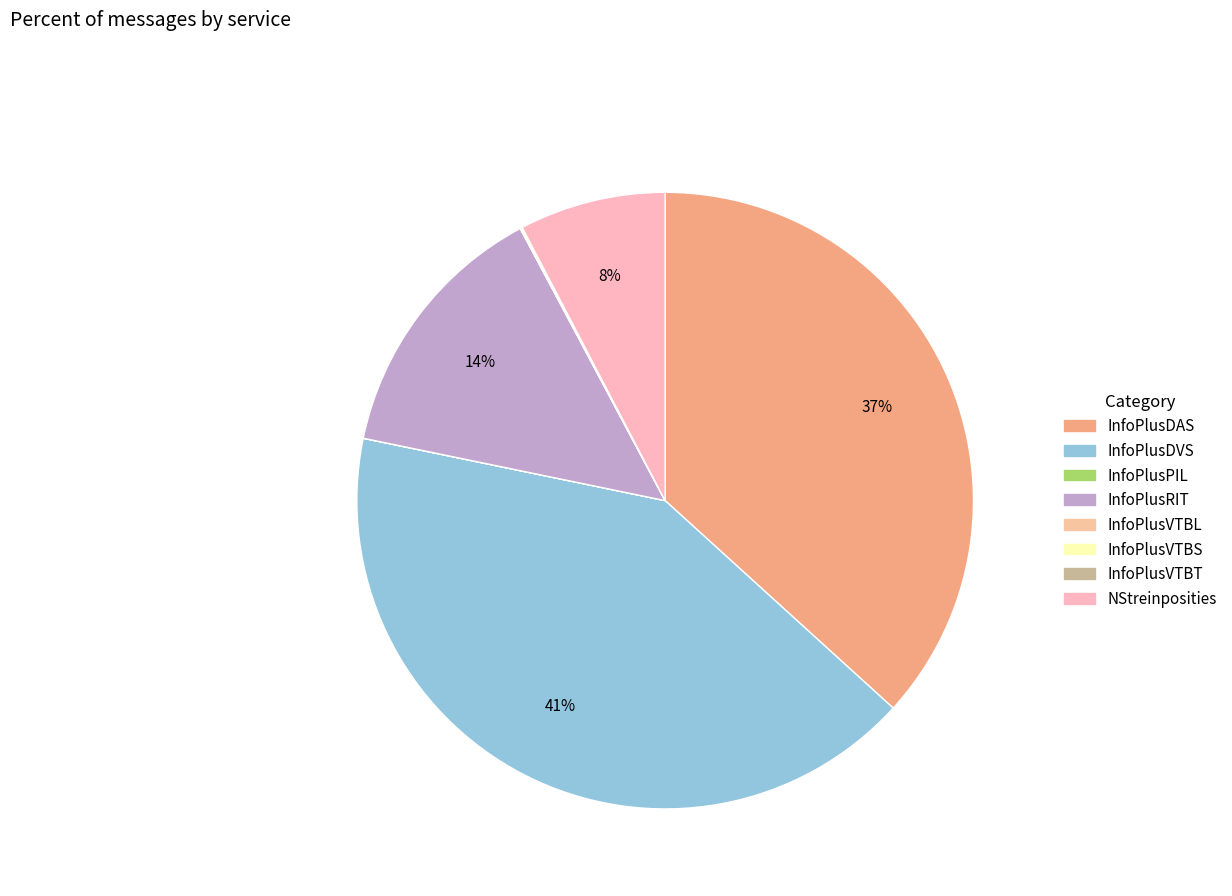

True or false: InfoPlusVTBS accounts for 14% of the total.

False